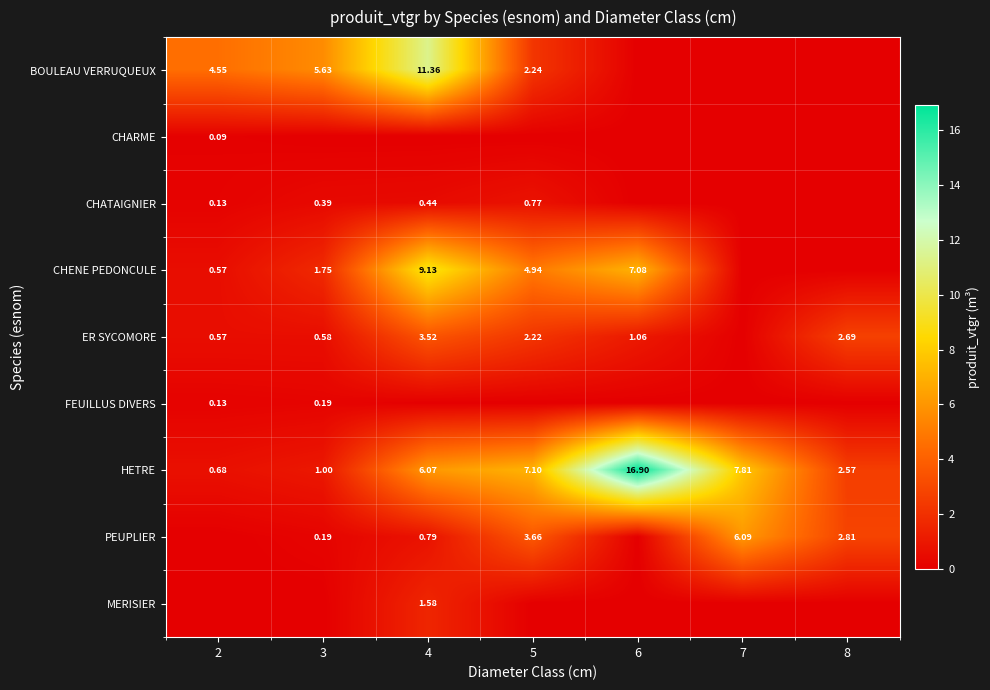

Which series has the largest range (max minus min)?

HETRE